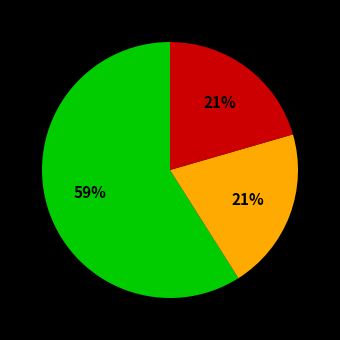

To the nearest percent, what is the average slice percentage?

33%